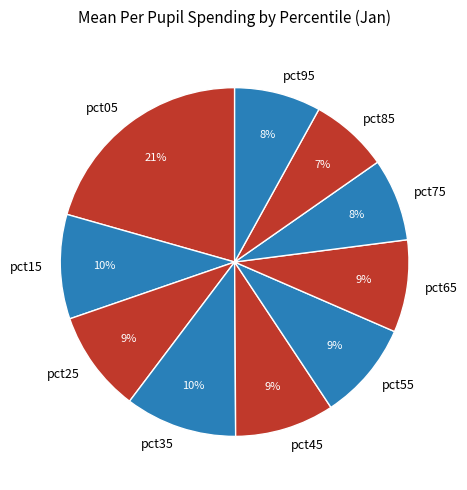

To the nearest percent, what is the average slice percentage?

10%